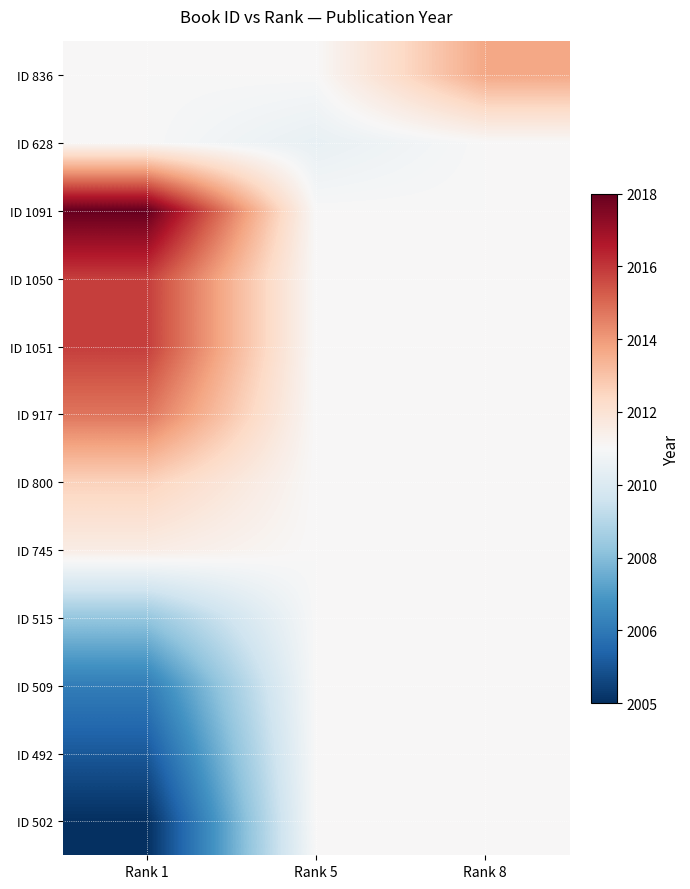

What is the spread (max minus min) of values at Rank 5?

0.5